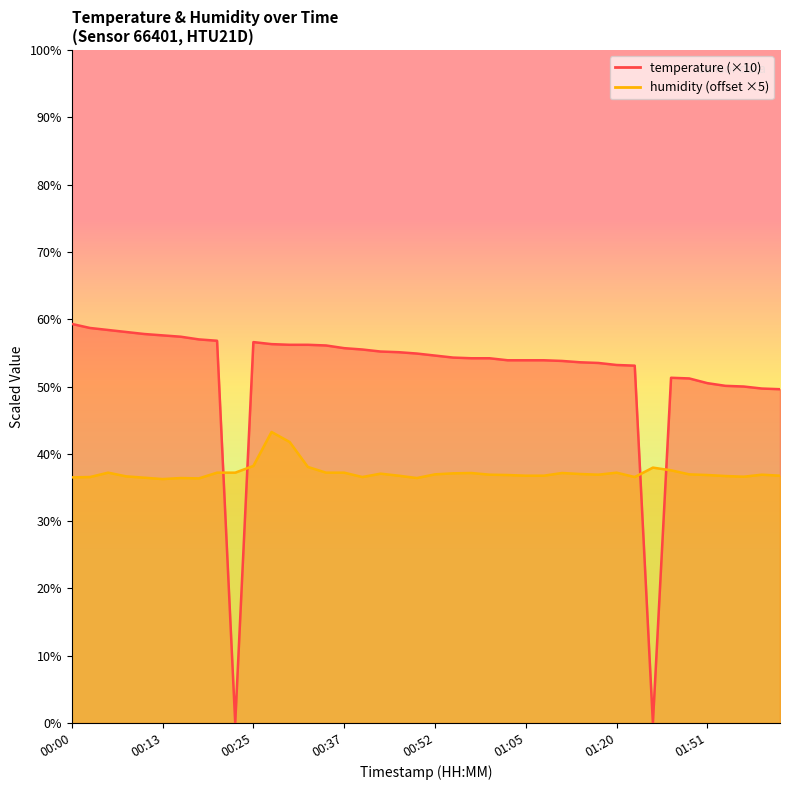

What is the label of the 27th point from the right?

00:32